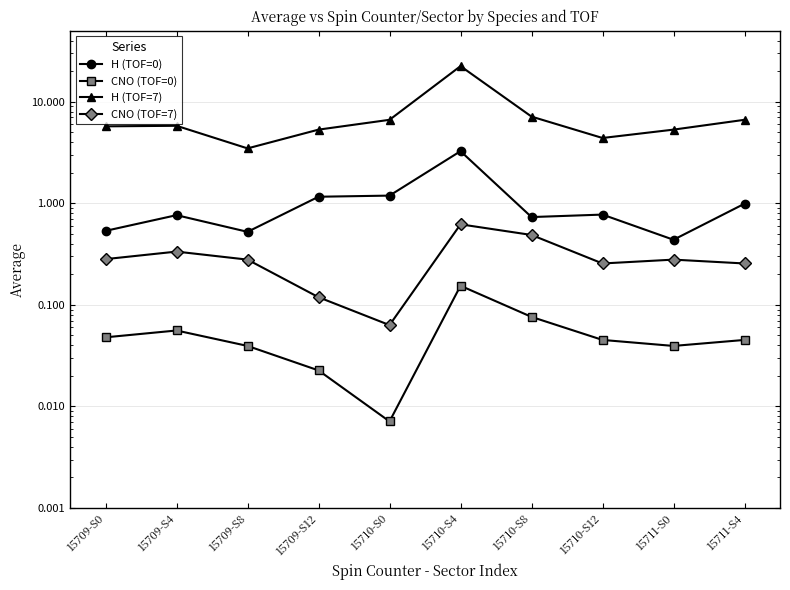

Reading right to left, list all the values displayed in this chart.

H (TOF=0): 1.0	0.4	0.8	0.7	3.3	1.2	1.2	0.5	0.8	0.5
CNO (TOF=0): 0.0	0.0	0.0	0.1	0.2	0.0	0.0	0.0	0.1	0.0
H (TOF=7): 6.6	5.3	4.4	7.1	22.4	6.6	5.3	3.5	5.8	5.7
CNO (TOF=7): 0.3	0.3	0.3	0.5	0.6	0.1	0.1	0.3	0.3	0.3